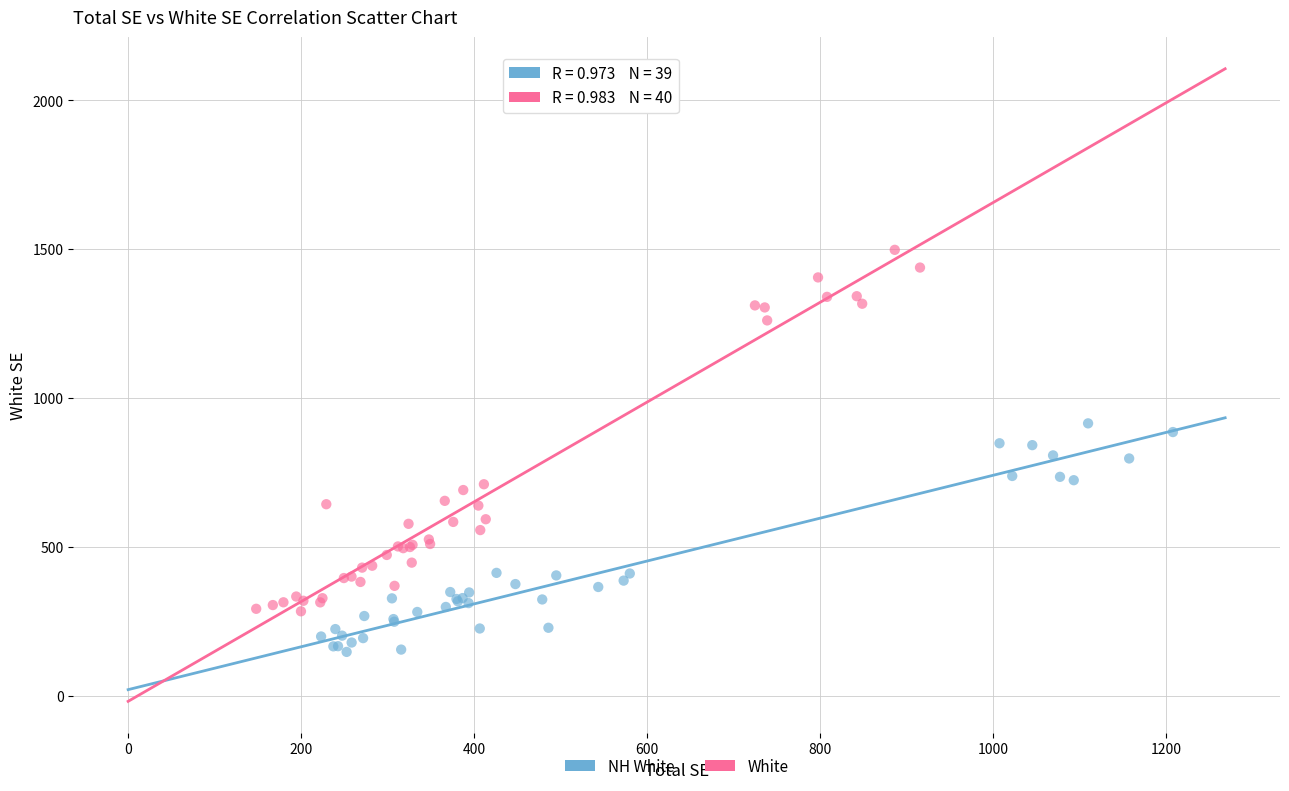

Which series contains the highest Y value?

White